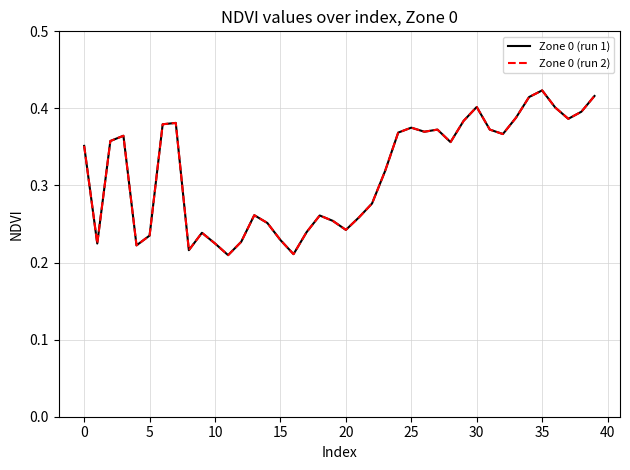

What is the lowest value of the Zone 0 (run 1) series?

0.2